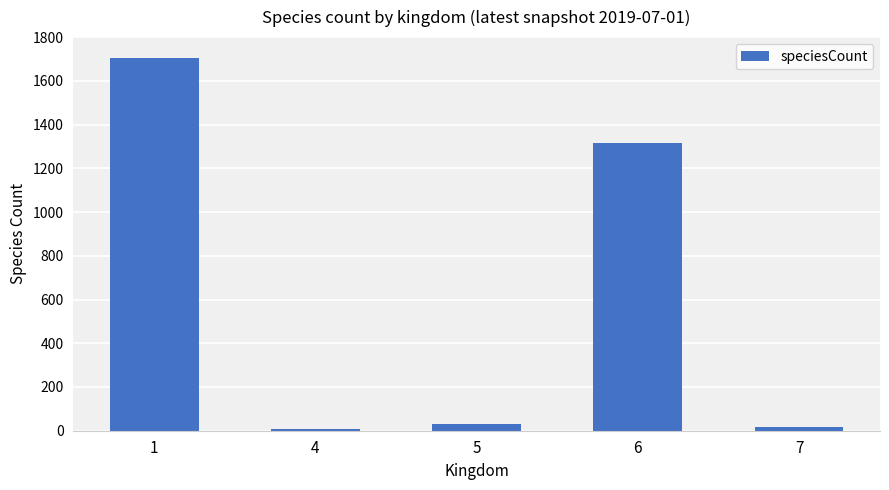

Are the bars grouped side by side (vs. stacked)?

No